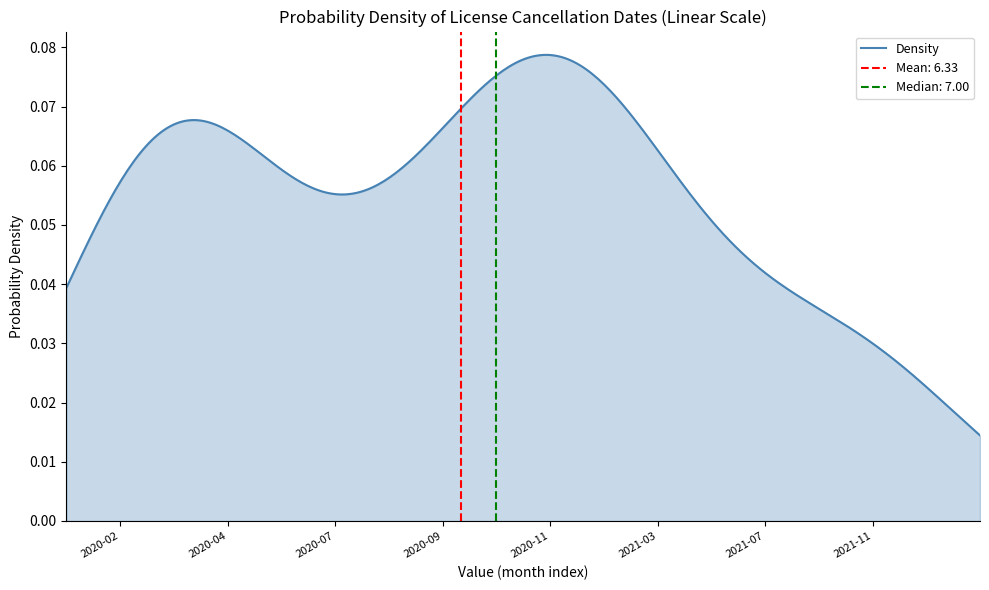

Which has a higher value, 5 or 13?

5